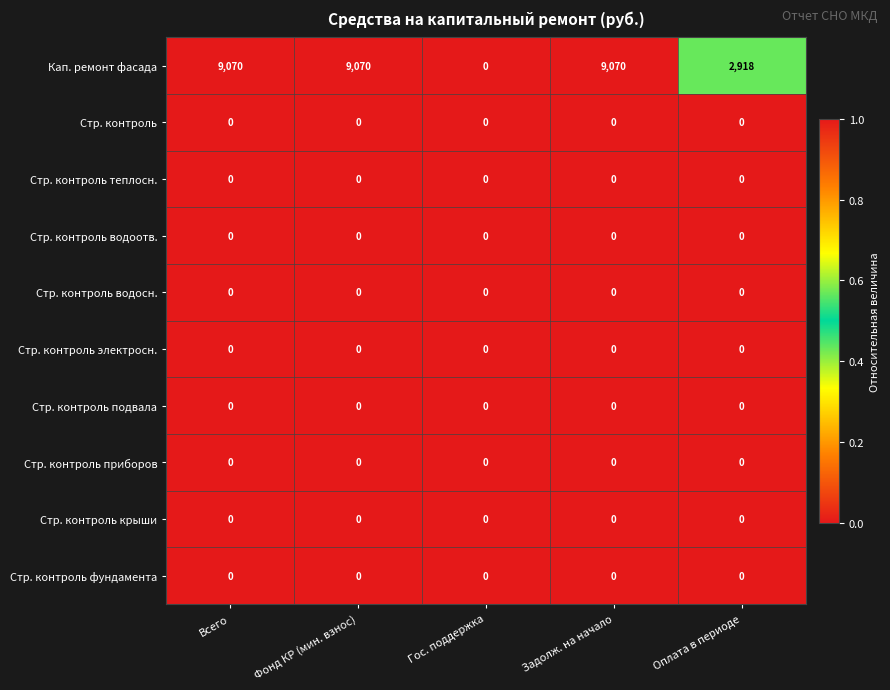

Between Гос. поддержка and Оплата в периоде, which series saw the biggest shift?

Кап. ремонт фасада